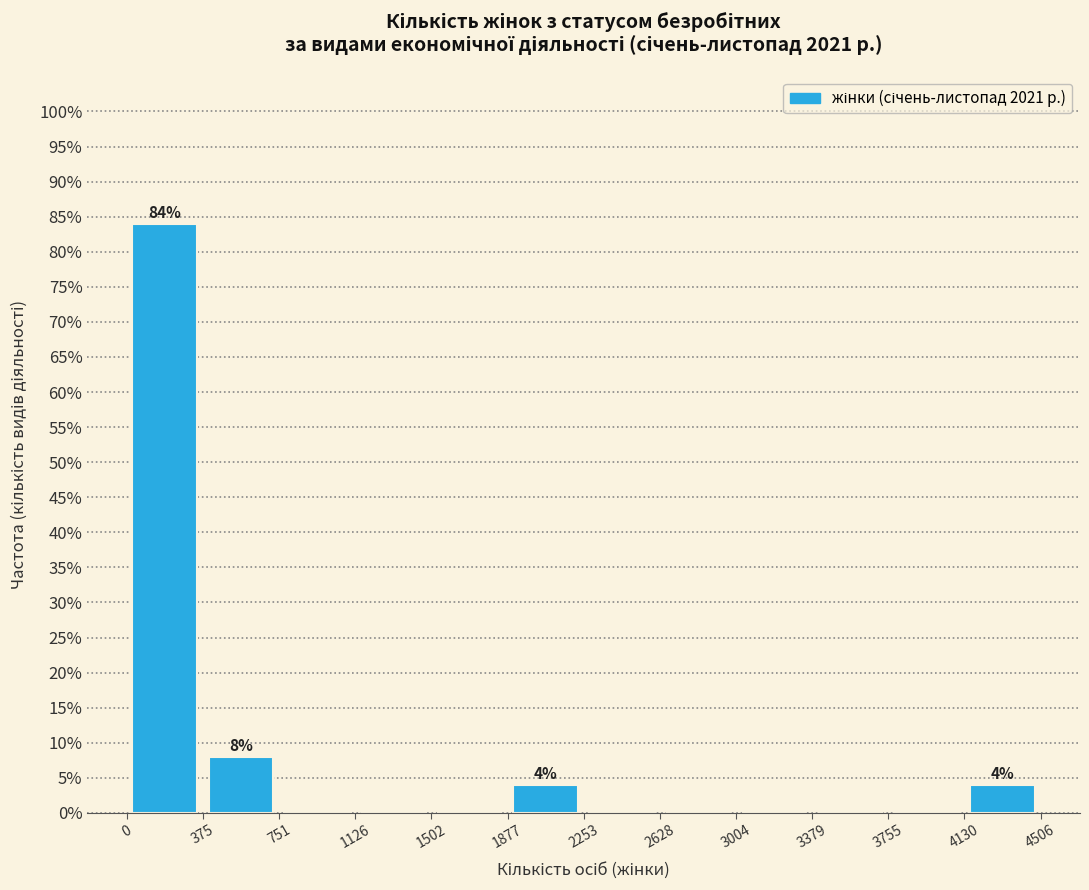

Over which range of the x-axis is the bar tallest?

0 to 375